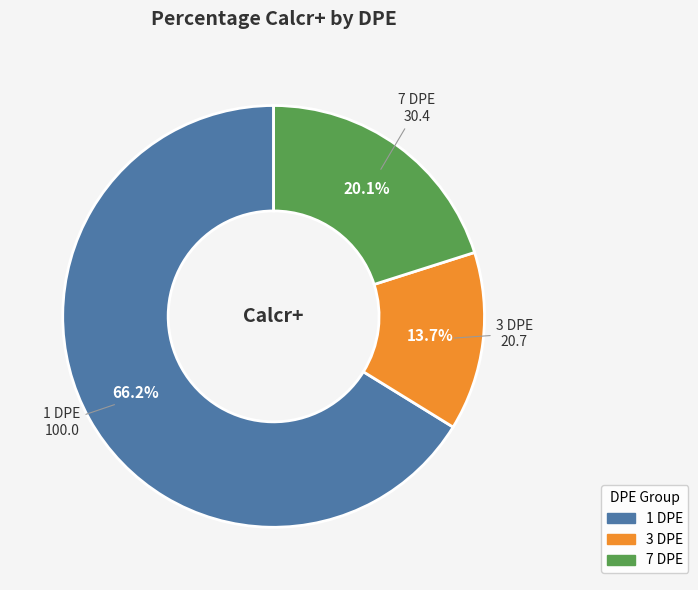

How many slices are in this pie chart?

3